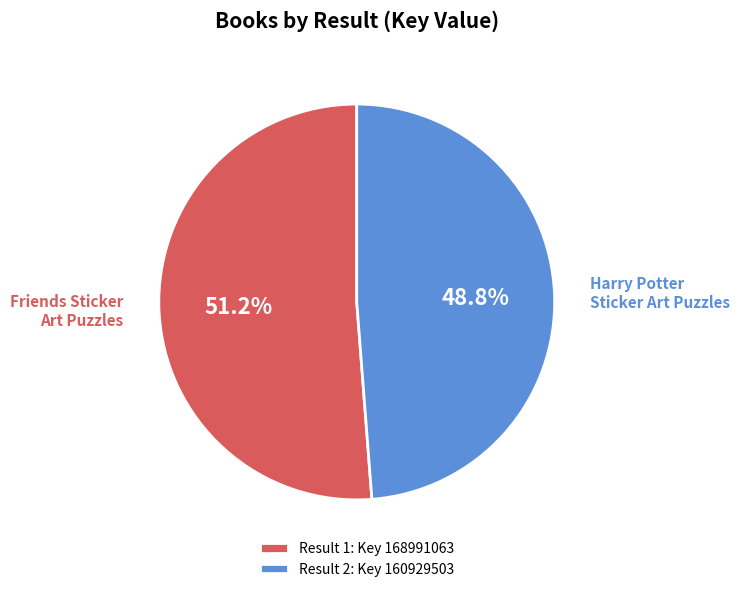

Is there any slice that represents more than half of the pie?

Yes